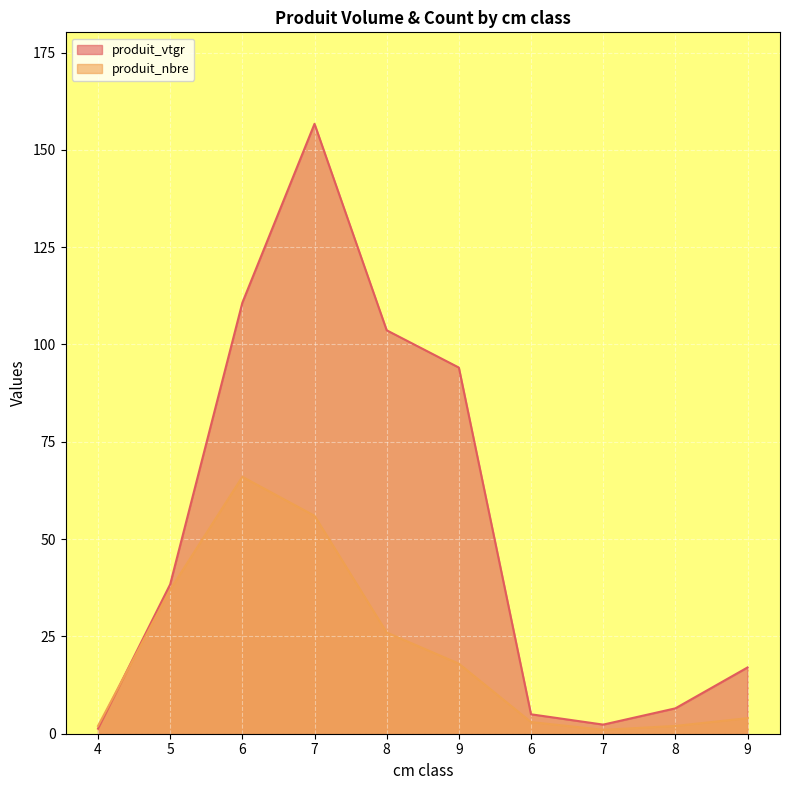

Reading right to left, transcribe all the data shown in this chart.

produit_vtgr: 9=17.0	8=6.5	7=2.3	6=5.0	9=94.1	8=103.6	7=156.7	6=110.7	5=38.4	4=1.3
produit_nbre: 9=4.0	8=2.0	7=1.0	6=3.0	9=18.0	8=26.0	7=56.0	6=66.0	5=37.0	4=2.0